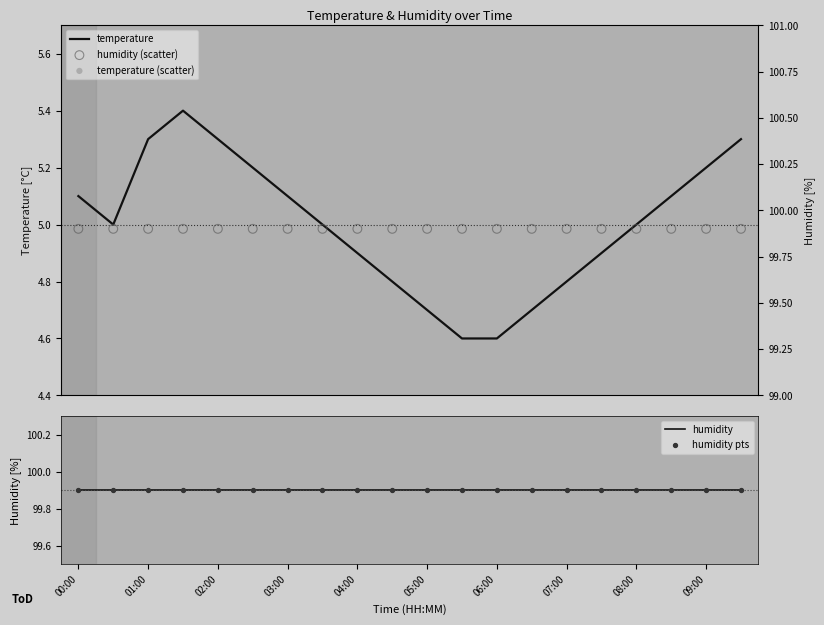

Which series has the largest total across all categories?

humidity (scatter)